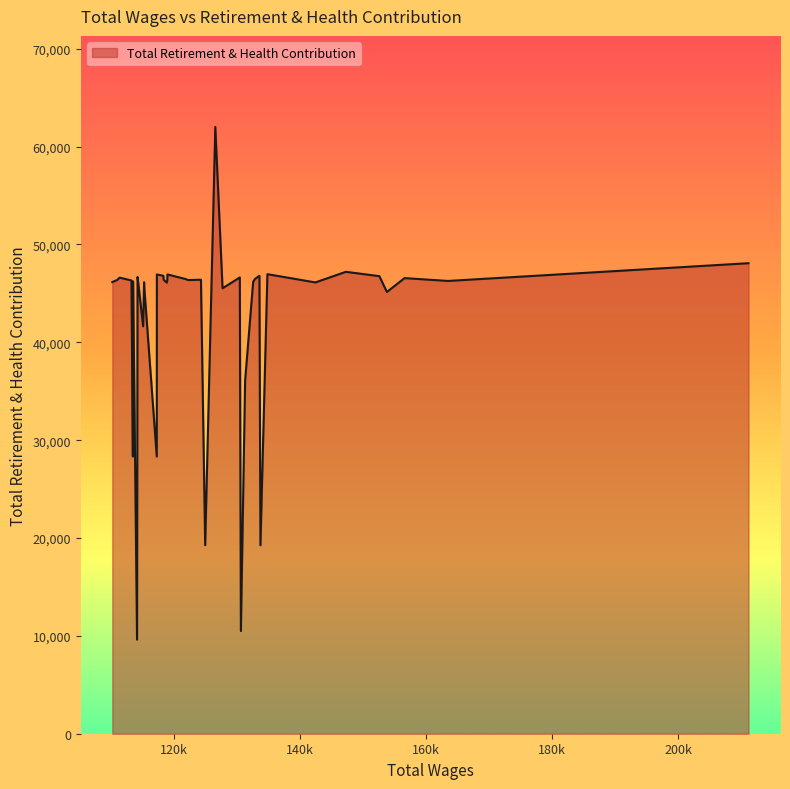

What is the greatest value displayed?

62013